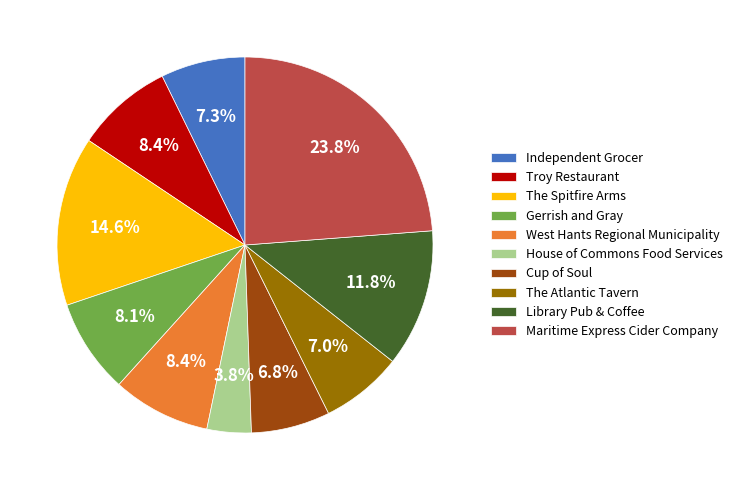

What is the ratio of the value at Maritime Express Cider Company to the value at The Spitfire Arms?

1.6